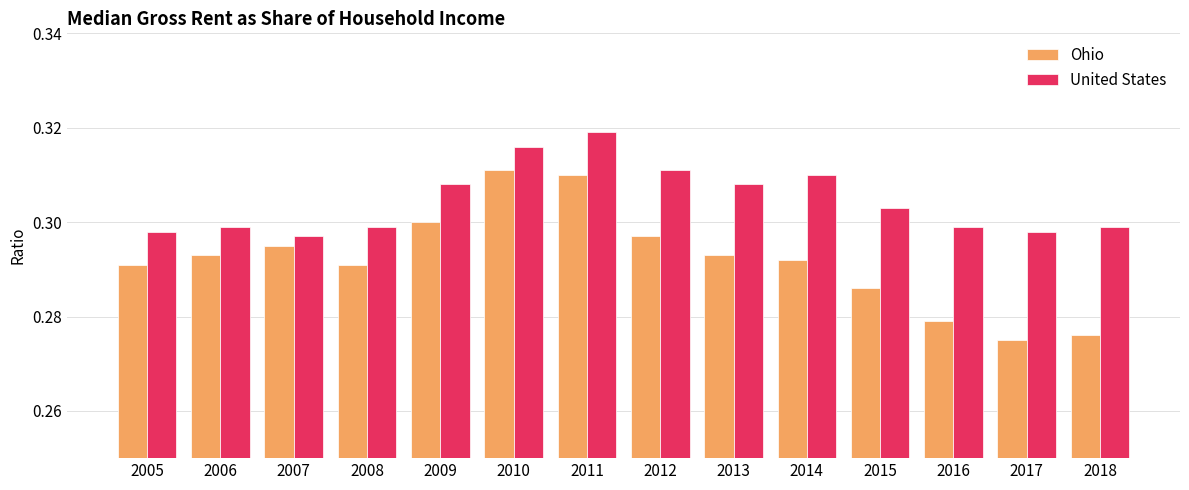

What is the total value across all series at 2015?

0.6